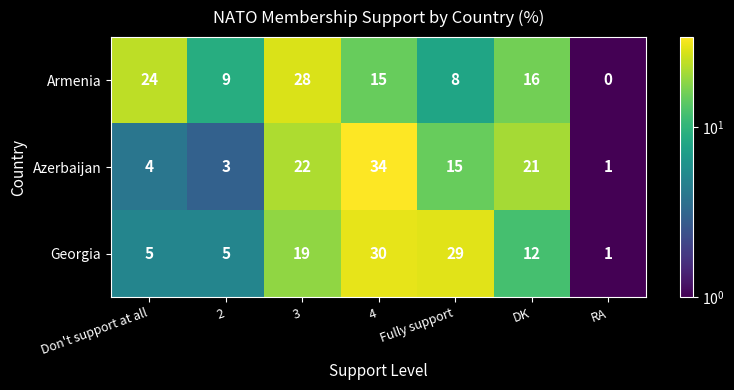

Which series has the largest range (max minus min)?

Azerbaijan